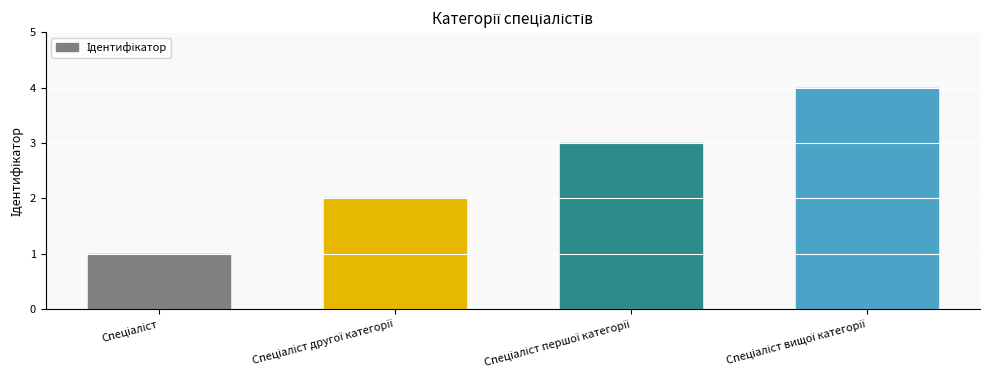

What is the sum of all values?

10